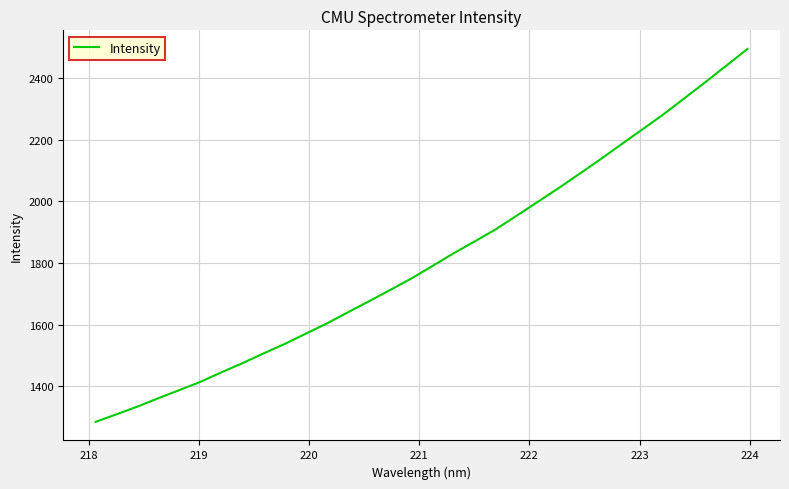

What is the difference between the maximum and minimum values?

1208.9